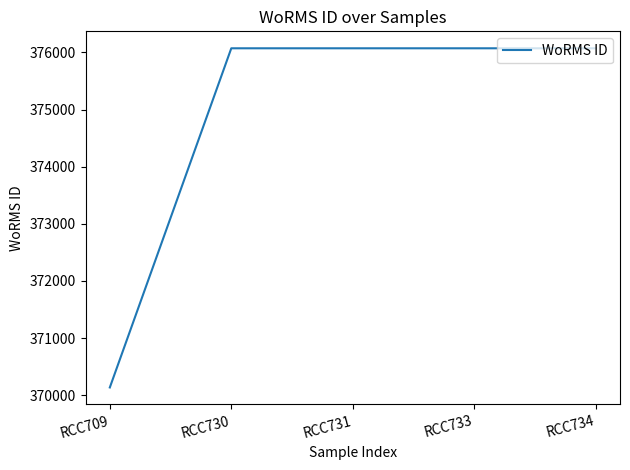

Is this an area chart (filled region under the line)?

No